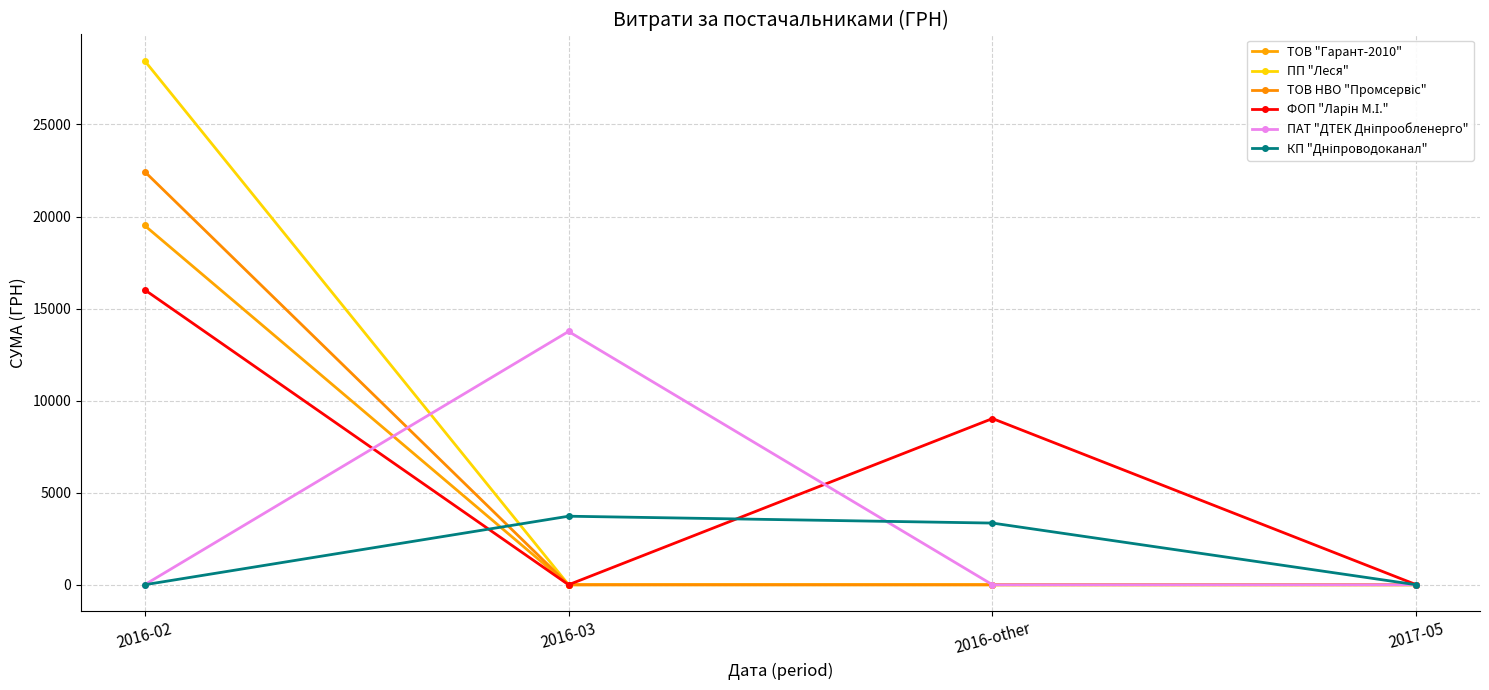

Reading left to right, extract all data points from this chart.

ТОВ "Гарант-2010": 2016-02=19516.0	2016-03=0.0	2016-other=0.0	2017-05=0.0
ПП "Леся": 2016-02=28465.7	2016-03=0.0	2016-other=0.0	2017-05=0.0
ТОВ НВО "Промсервіс": 2016-02=22443.5	2016-03=0.0	2016-other=0.0	2017-05=0.0
ФОП "Ларін М.І.": 2016-02=16023.9	2016-03=0.0	2016-other=9027.6	2017-05=0.0
ПАТ "ДТЕК Дніпрообленерго": 2016-02=0.0	2016-03=13757.5	2016-other=0.0	2017-05=0.0
КП "Дніпроводоканал": 2016-02=0.0	2016-03=3723.0	2016-other=3350.4	2017-05=0.0